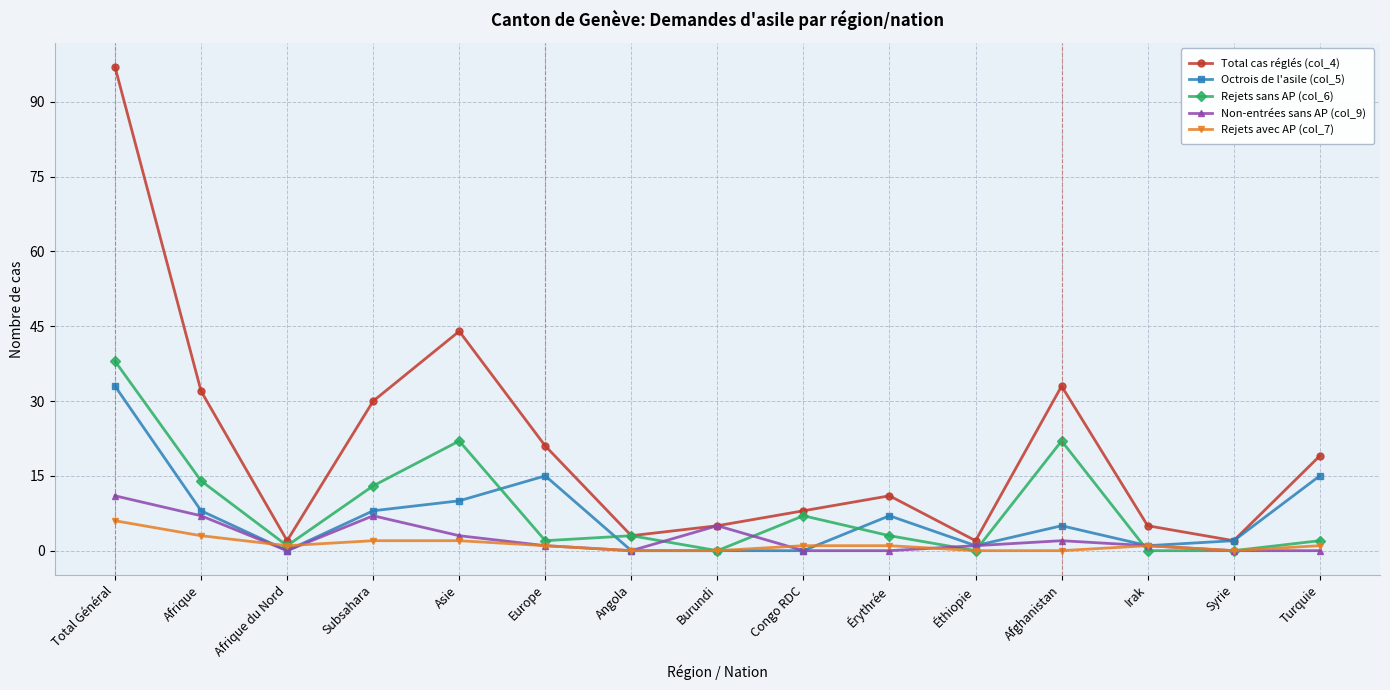

At Asie, list the series in order from smallest to largest.

Rejets avec AP (col_7), Non-entrées sans AP (col_9), Octrois de l'asile (col_5), Rejets sans AP (col_6), Total cas réglés (col_4)